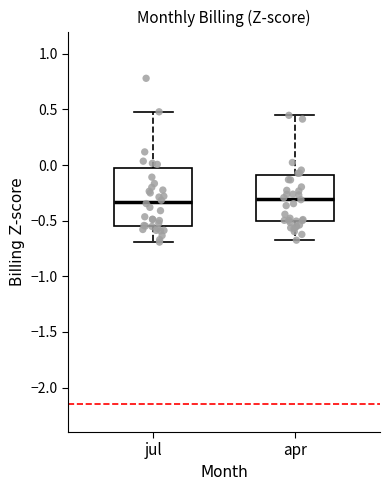

Where is the upper edge of the box for jul on the y-axis? The values are not printed on the chart, so give them approximately, as read against the axis.

0.00